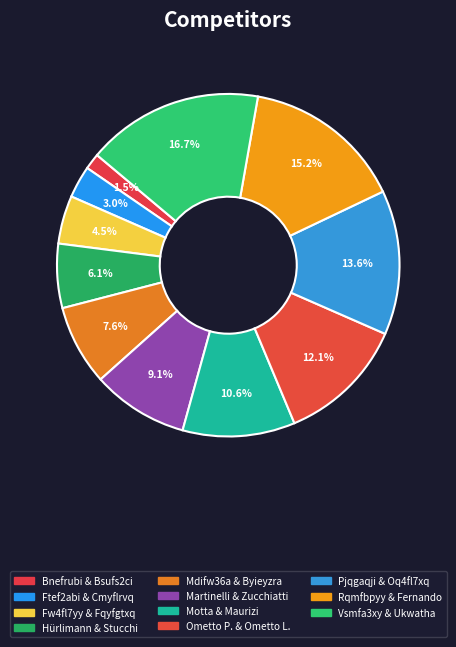

Does any single category account for the majority?

No